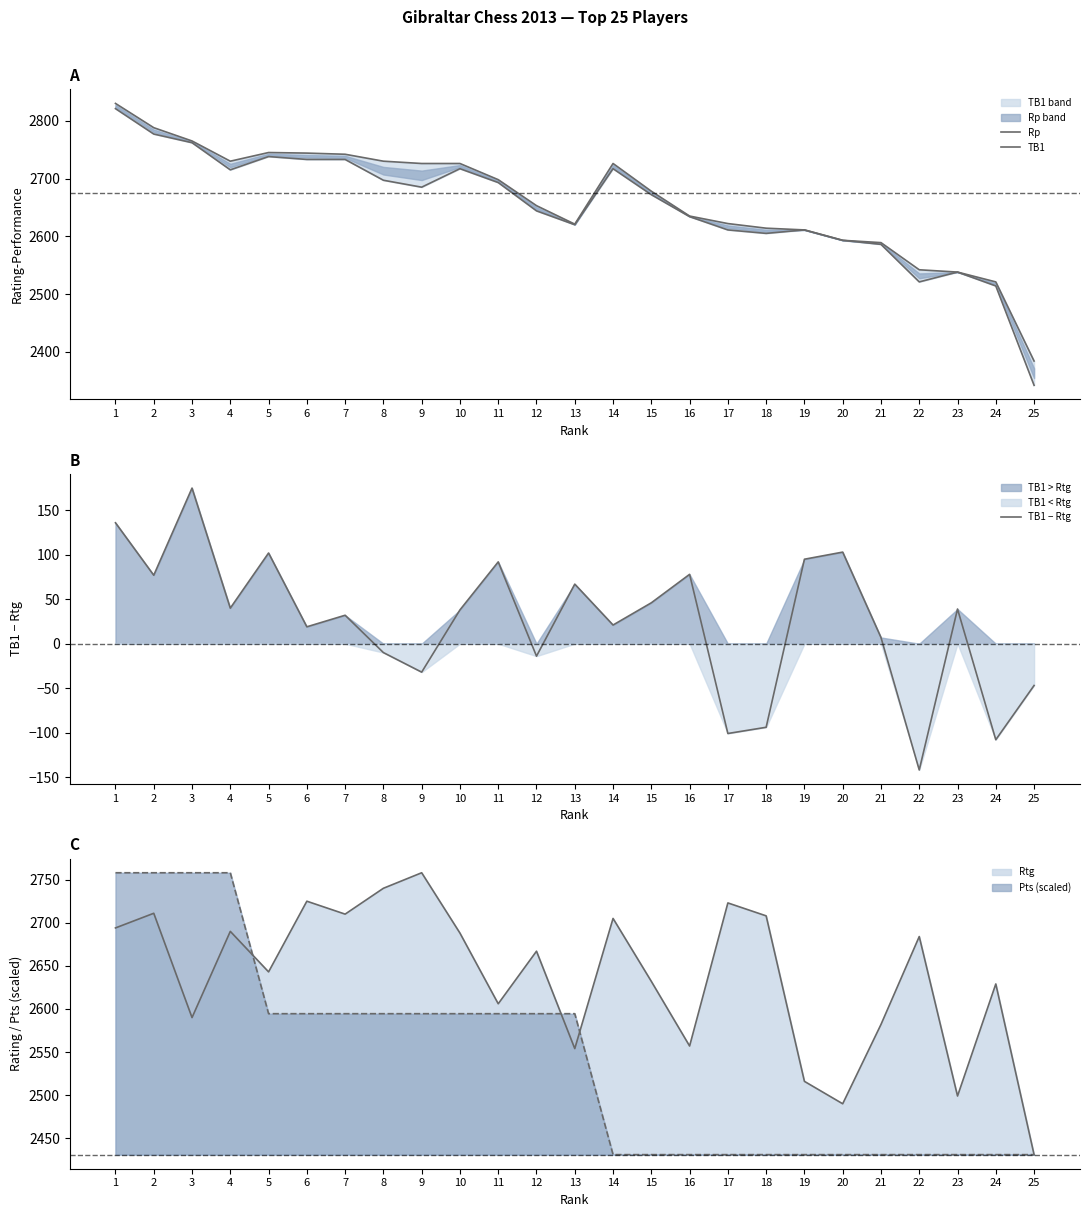

Where is the first local minimum for Rp?

4